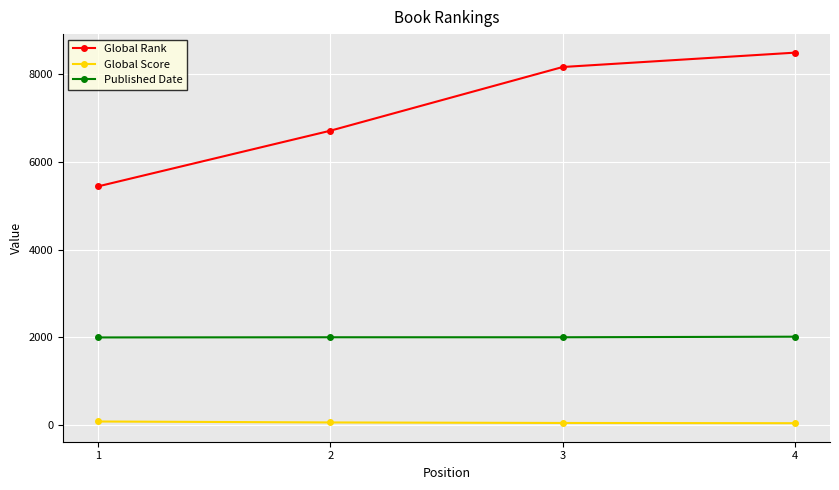

What is the difference between the highest and lowest values at 2?

6660